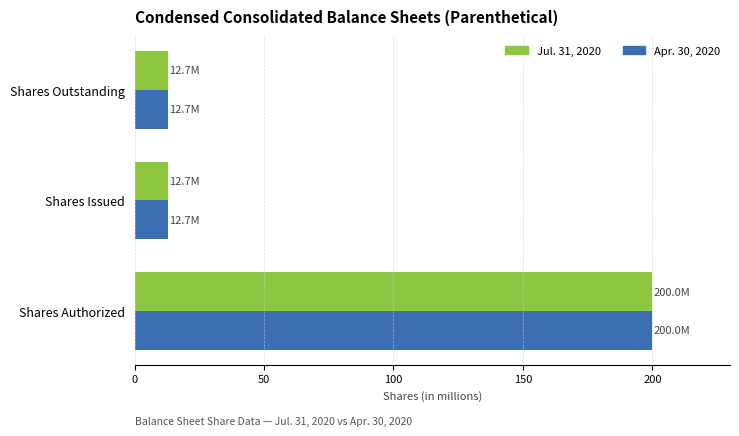

List the series in order of their overall mean, lowest first.

Apr. 30, 2020, Jul. 31, 2020